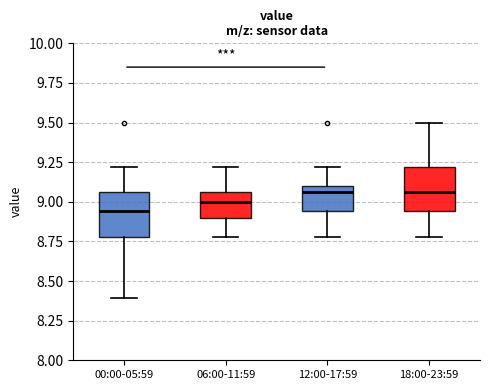

Which box has the lowest median line?

00:00-05:59